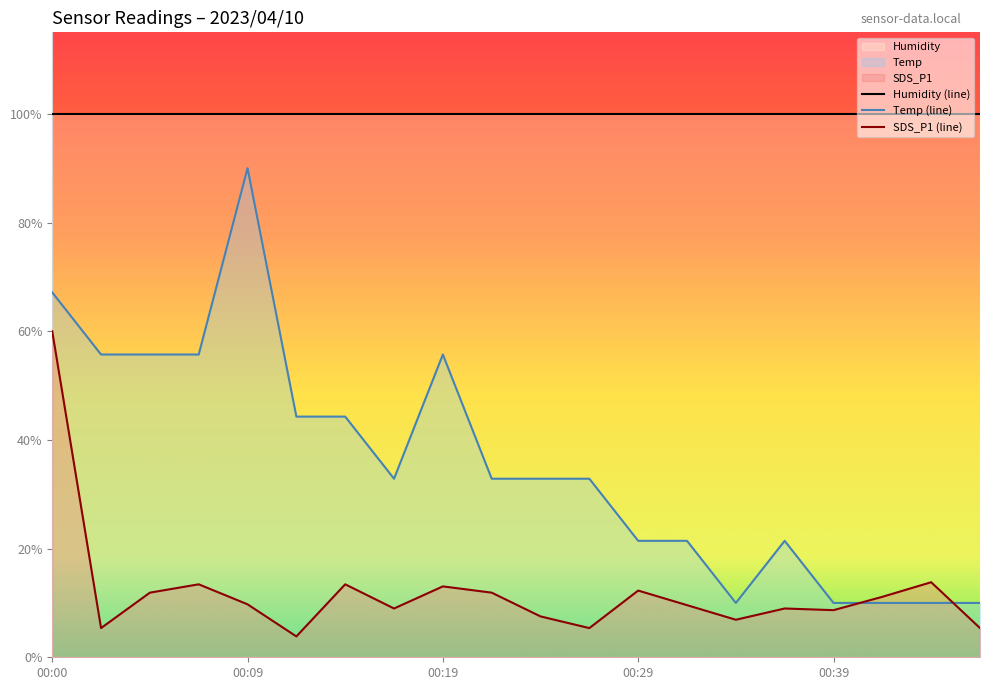

Which series has the largest total across all categories?

Humidity (line)